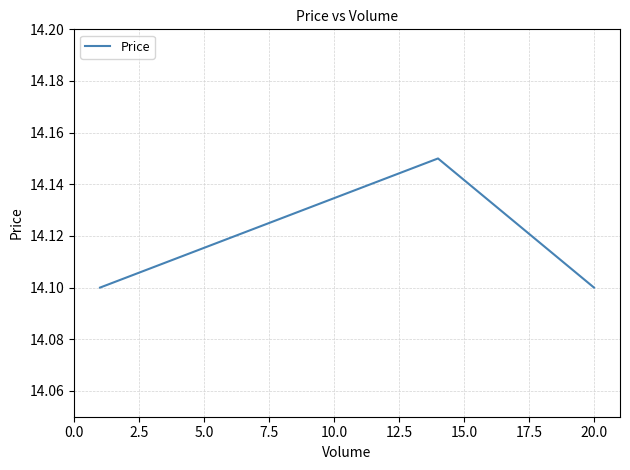

How many lines are shown in the chart?

1